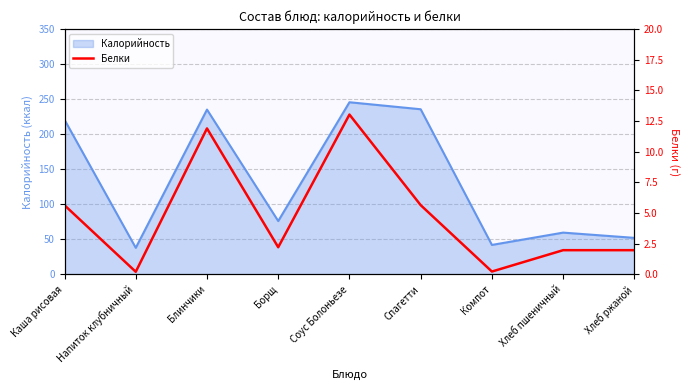

Is it true that the value at Каша рисовая is 3.0?

False